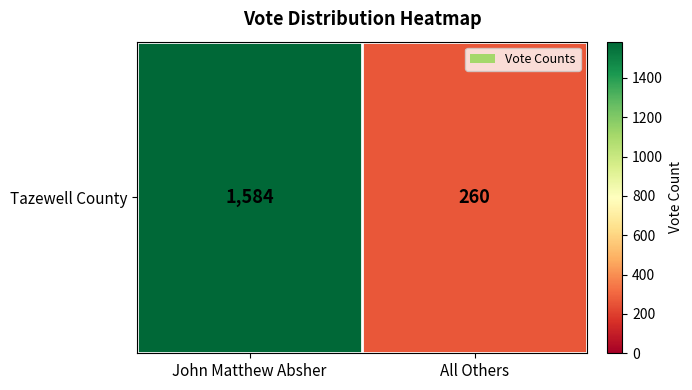

Reading left to right, list all the values displayed in this chart.

1584	260